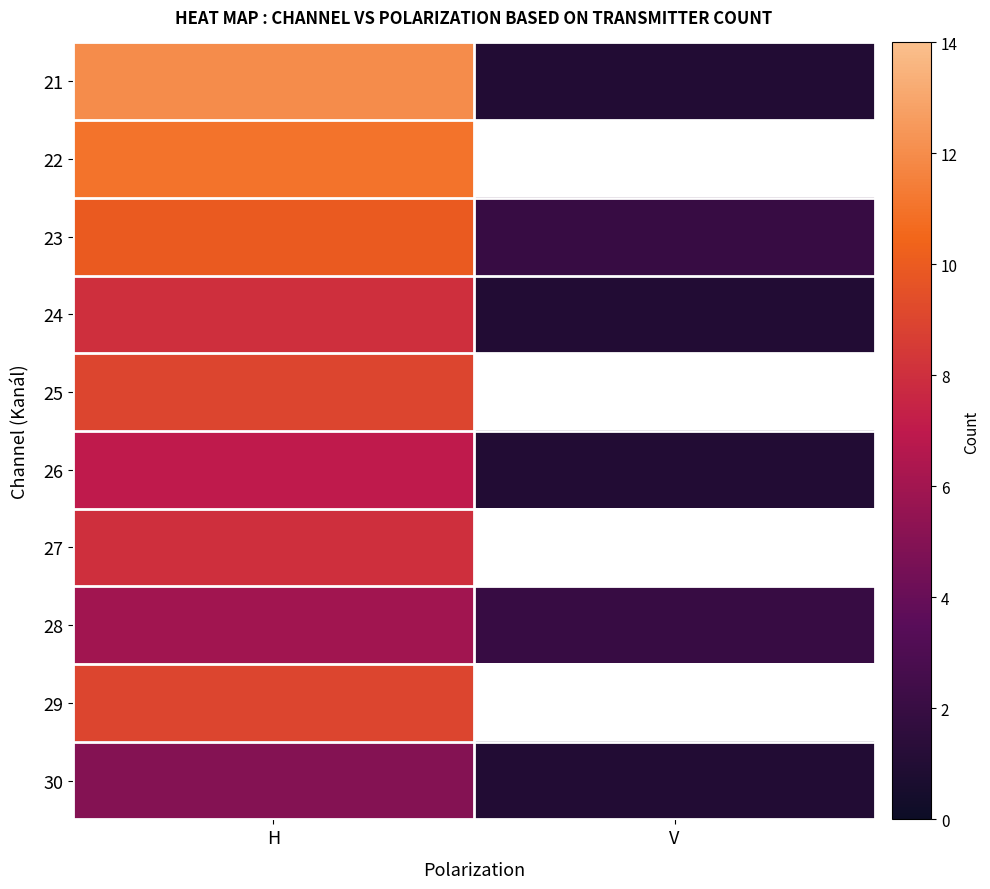

What is the sum of the 26 values at V and H?

8.0